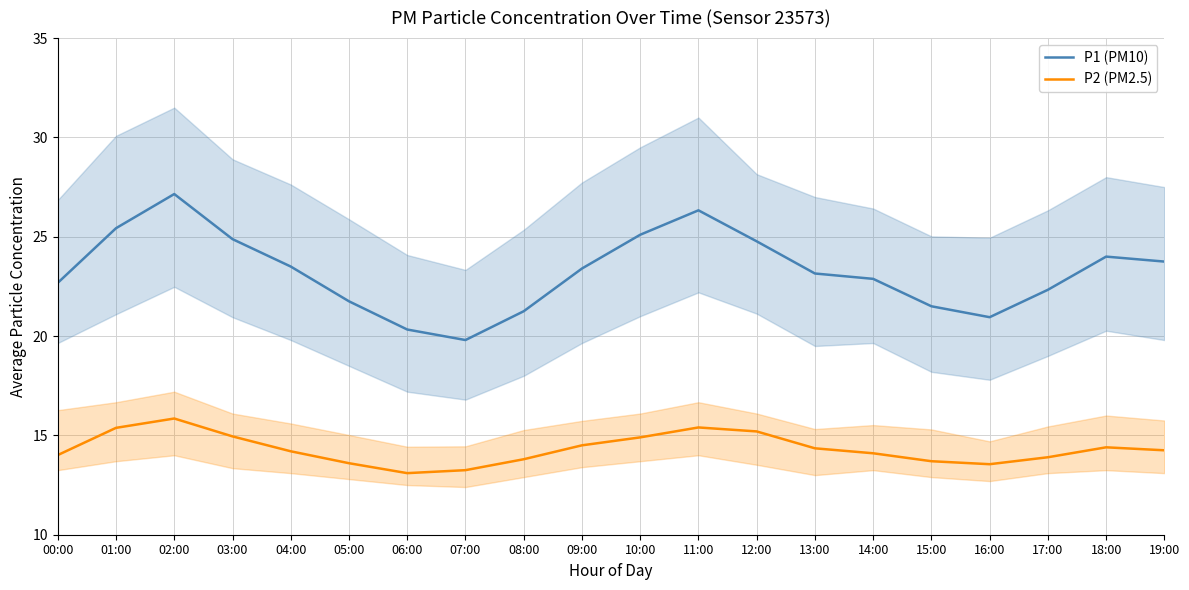

How many lines are shown in the chart?

2